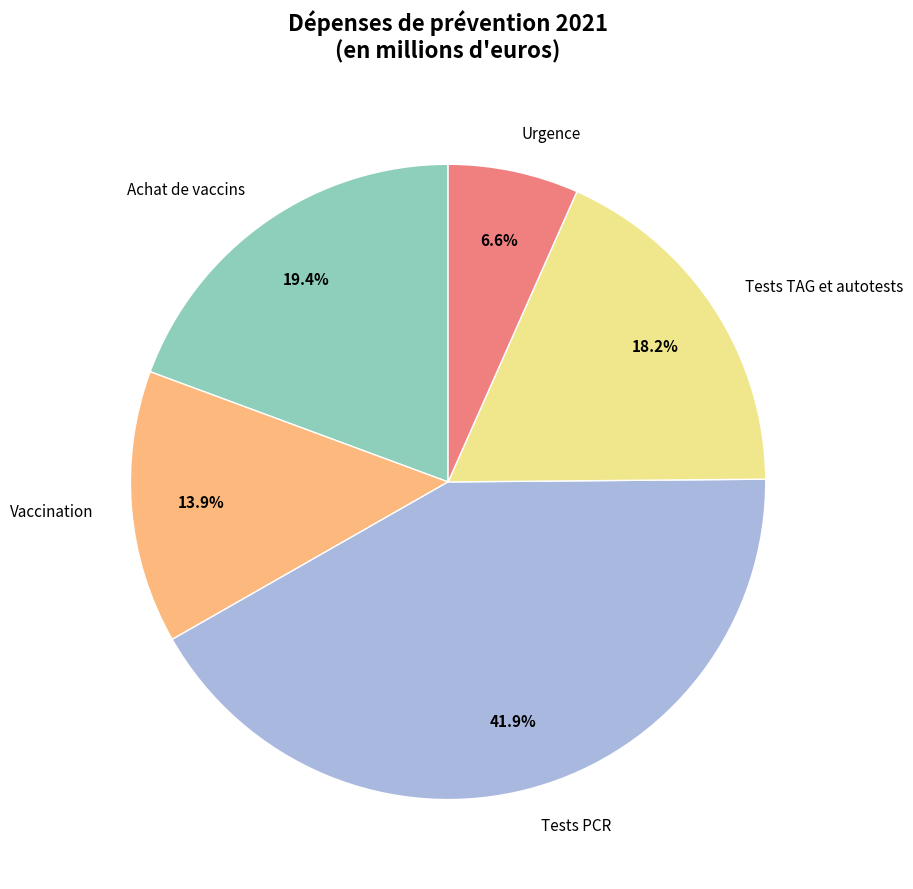

To the nearest percent, what is the average slice percentage?

20%